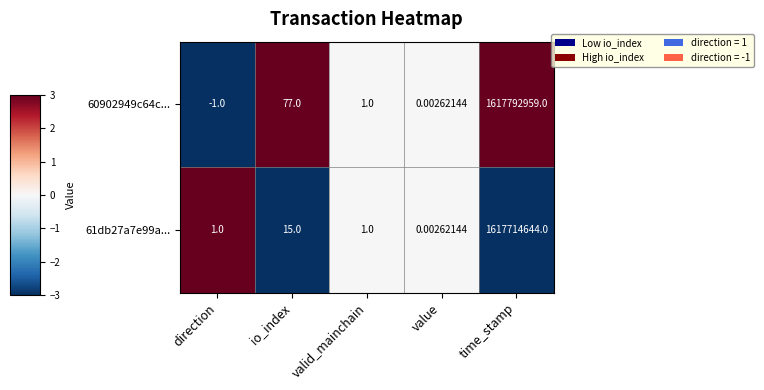

Rank the categories by 60902949c64c... value from highest to lowest.

time_stamp, io_index, valid_mainchain, value, direction